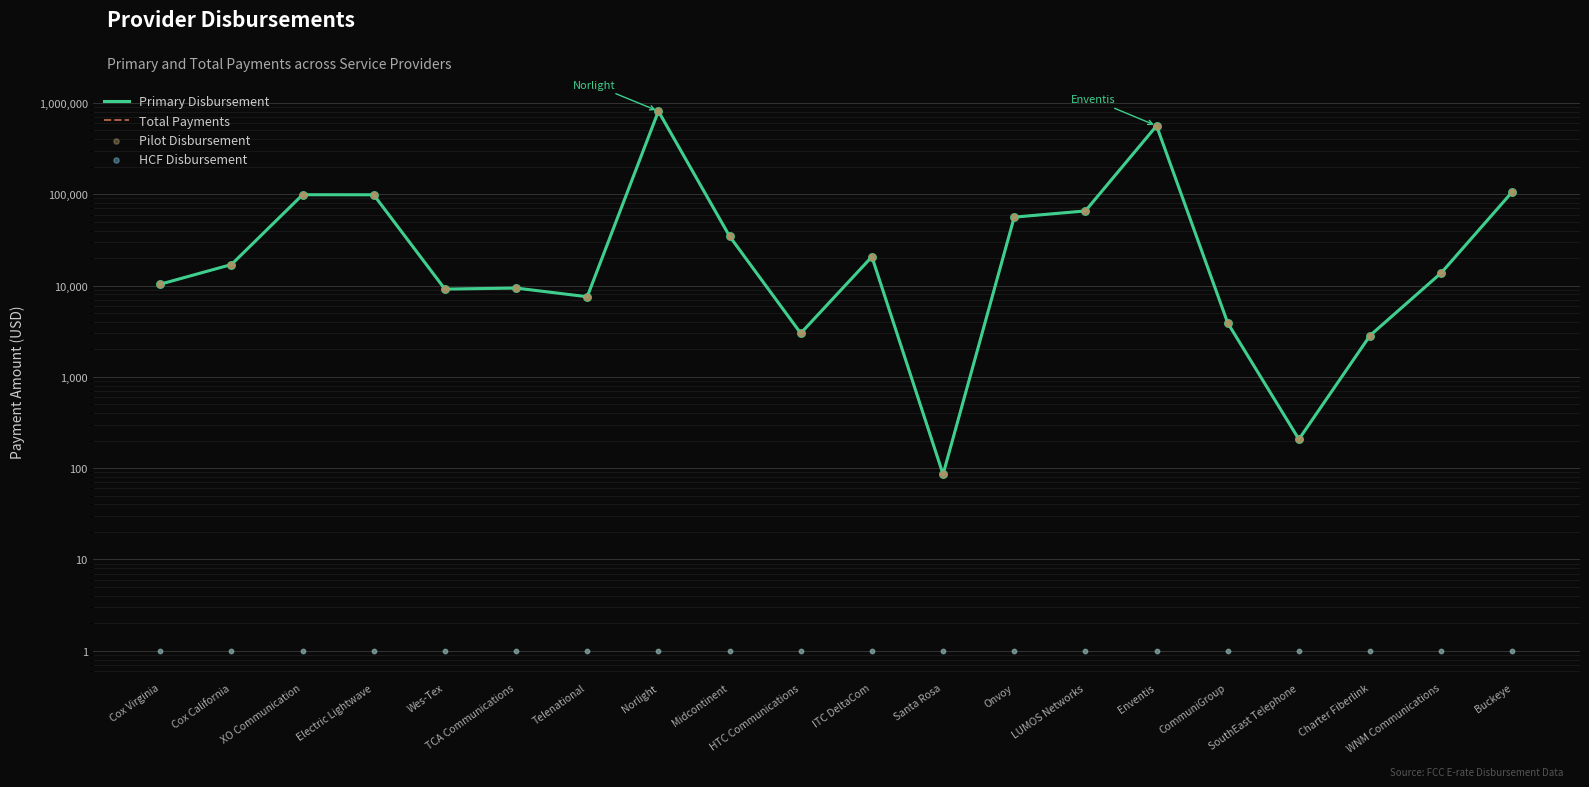

Which series has the largest Y range (max minus min)?

Primary Disbursement